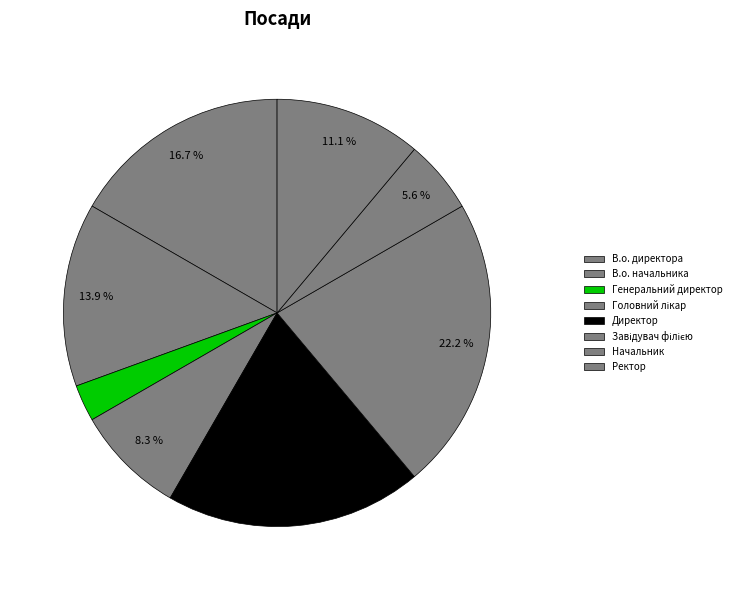

To the nearest percent, what portion does Директор represent?

19%